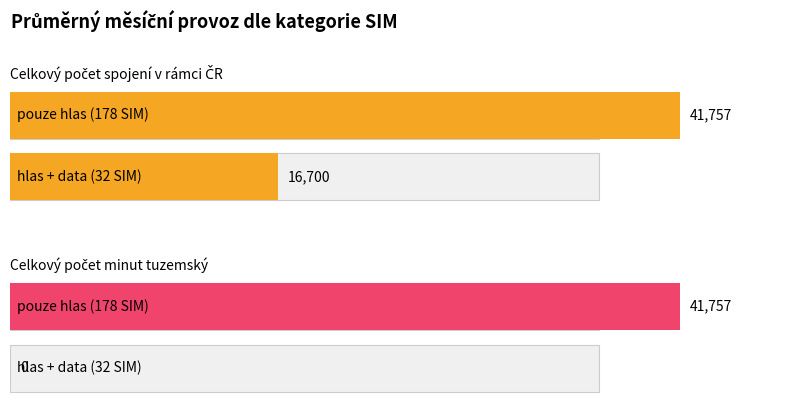

The value of do T-Mobile at hlas + data is 2195. True or false?

False